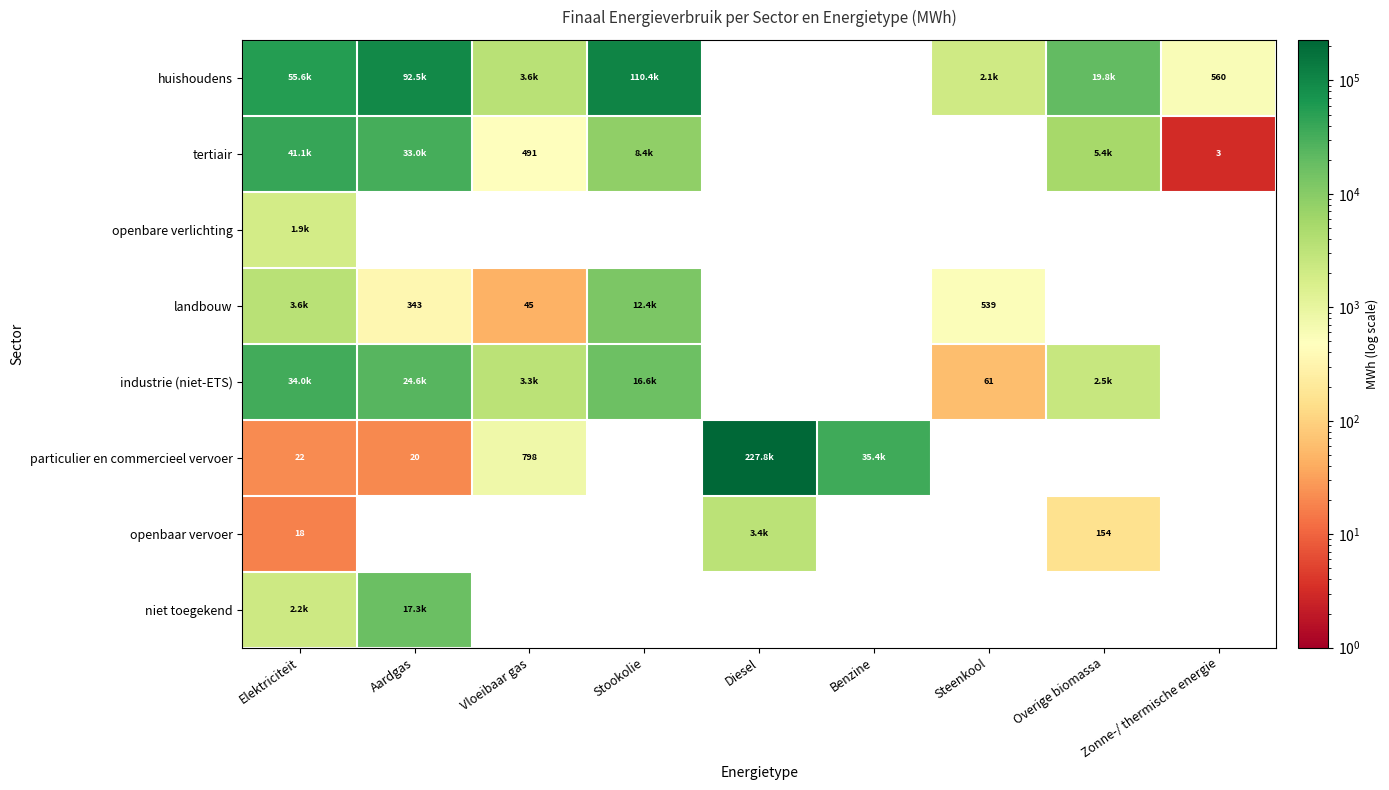

Where does the huishoudens series first go above 3601?

Elektriciteit